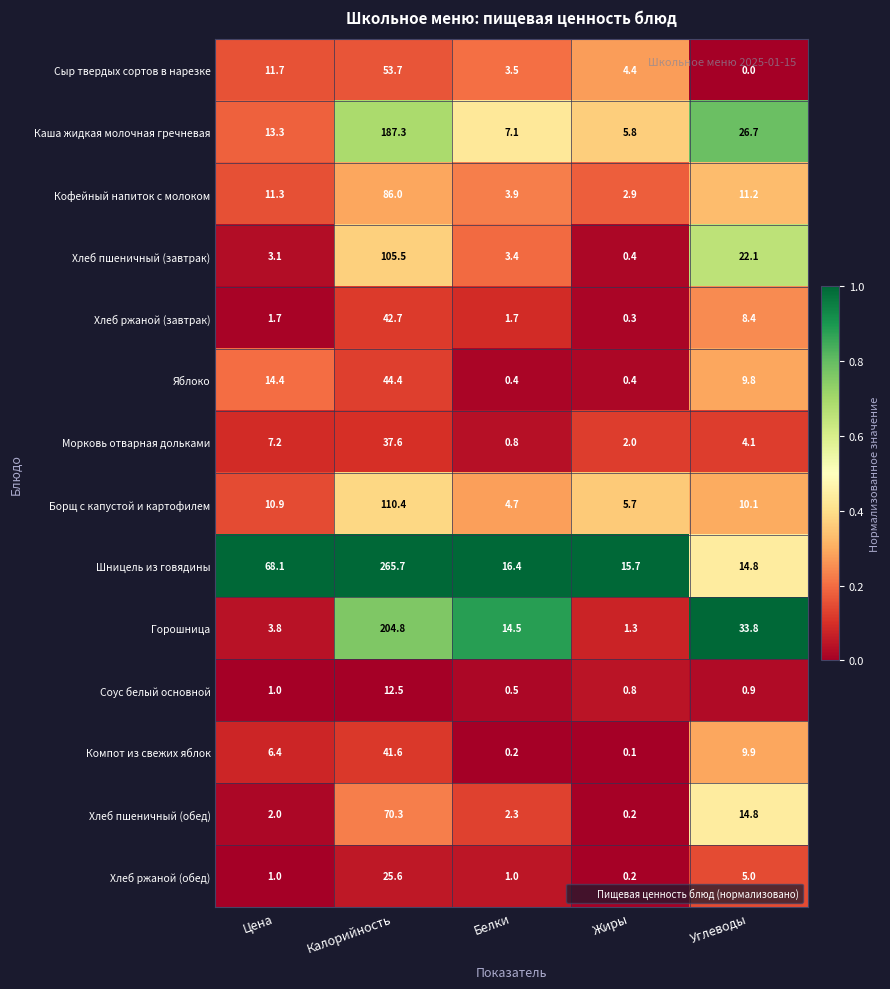

Which series has the largest total across all categories?

Шницель из говядины